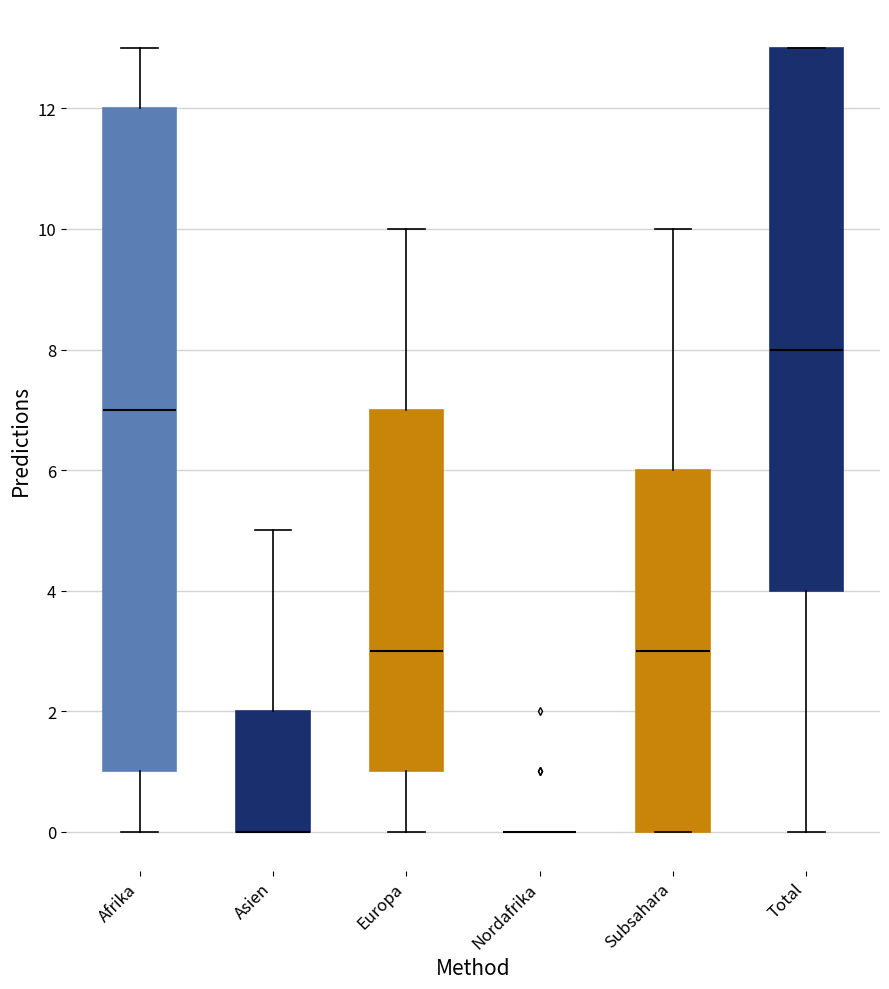

Reading left to right, read every box against the y-axis: the position of its median line, the range the box covers, and the ends of its whiskers. The values are not printed on the chart, so give them approximately, as read against the axis.

Afrika: median 7, box 1 to 12, whiskers 0 to 13
Asien: median 0 (drawn on the box's lower edge), box 0 to 2, whiskers 0 to 5
Europa: median 3, box 1 to 7, whiskers 0 to 10
Nordafrika: box collapsed to a line at 0, whiskers 0 to 0
Subsahara: median 3, box 0 to 6, whiskers 0 to 10
Total: median 8, box 4 to 13, whiskers 0 to 13